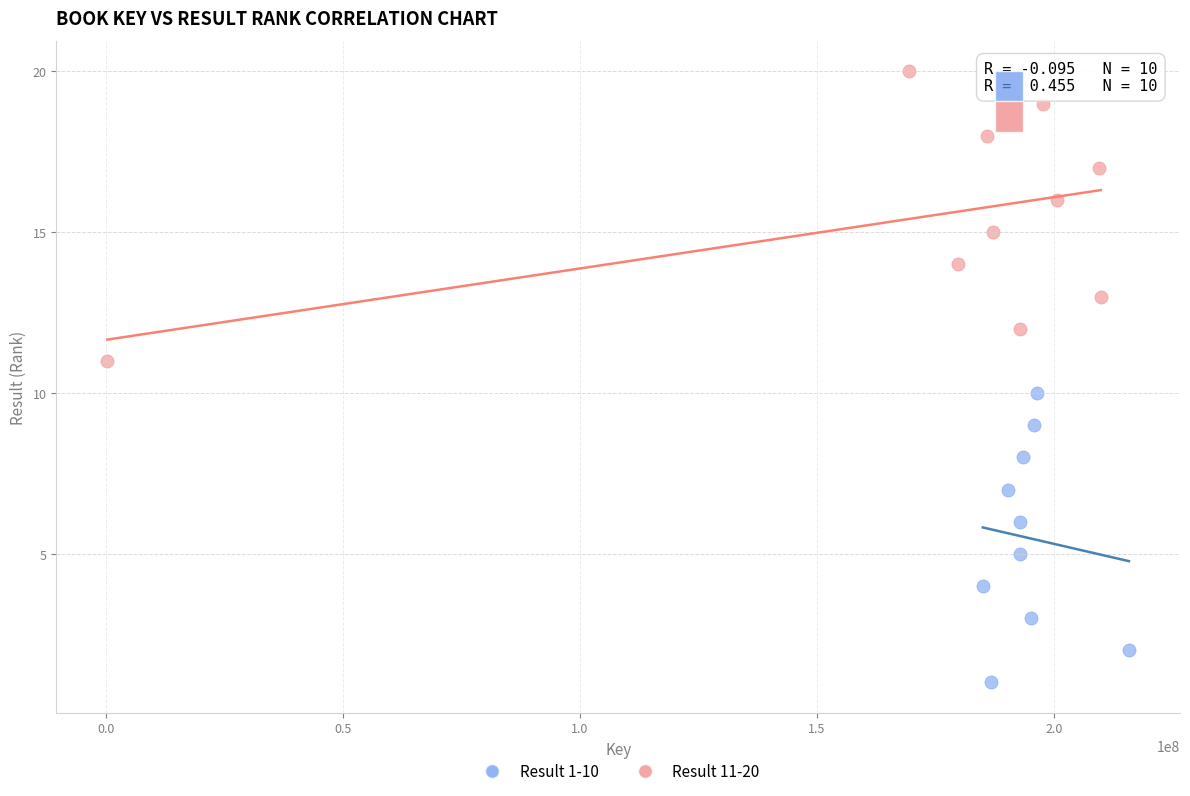

Which series reaches the minimum Y coordinate?

Result 1-10